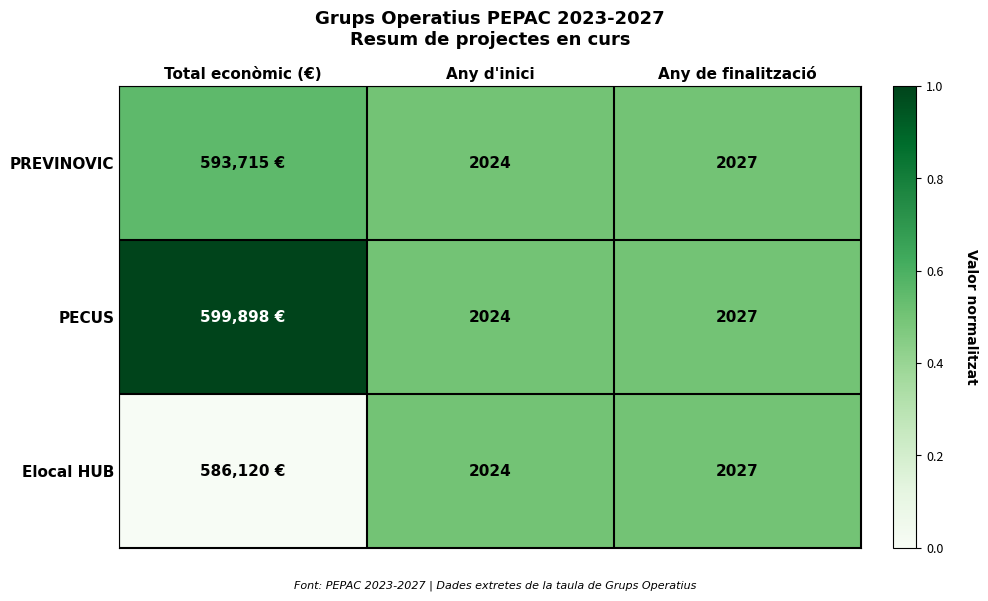

Is the value of PREVINOVIC at Any d'inici greater than the value of Elocal HUB at Any de finalització?

No